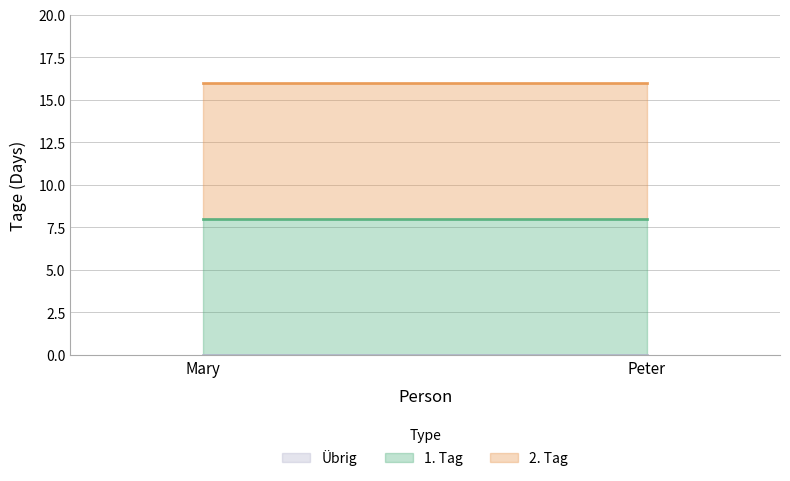

What is the difference between the highest and lowest values at Peter?

8